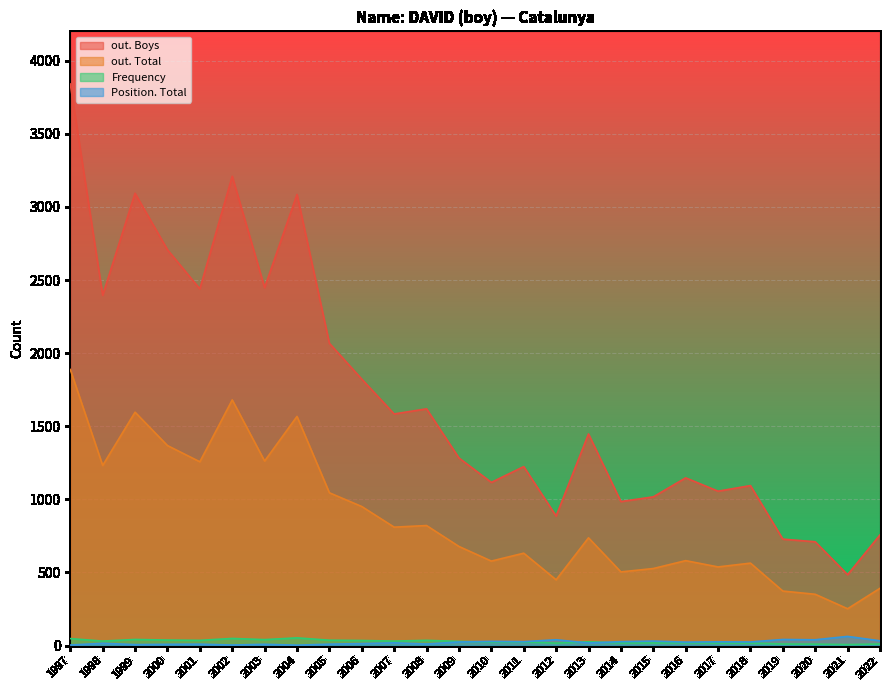

At which label does out. Total reach its peak?

1997